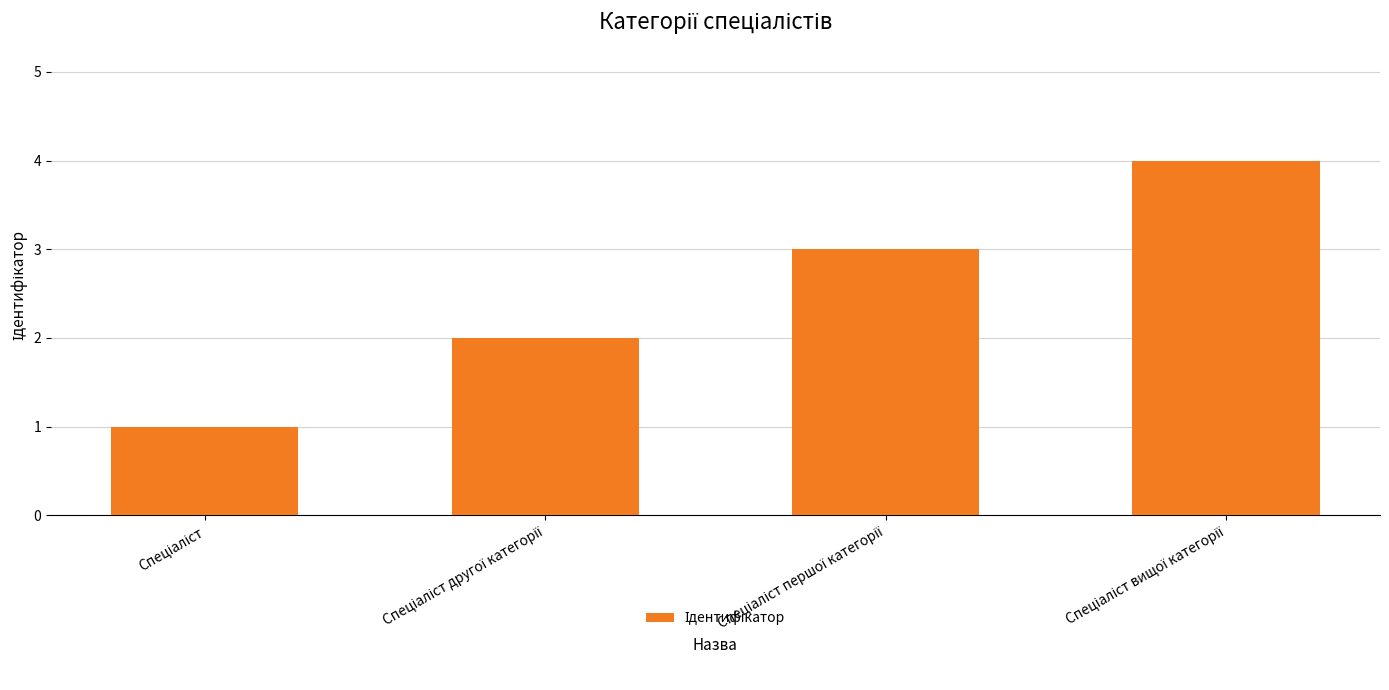

What is the maximum value shown in the chart?

4